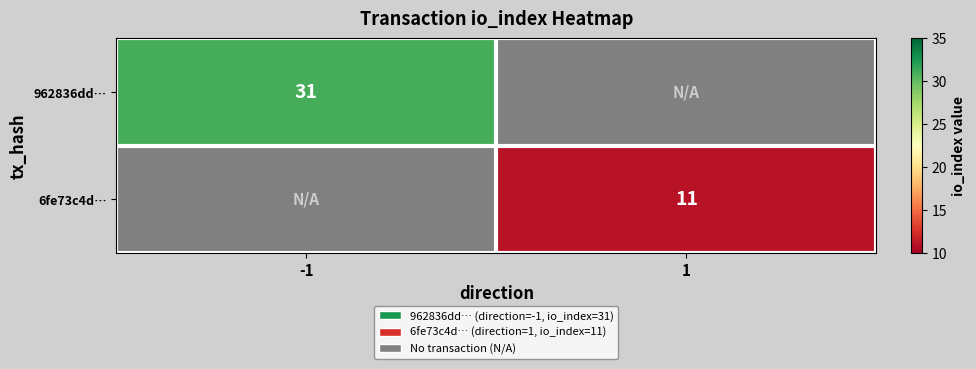

Is it true that 962836dd… equals 17 at -1?

False